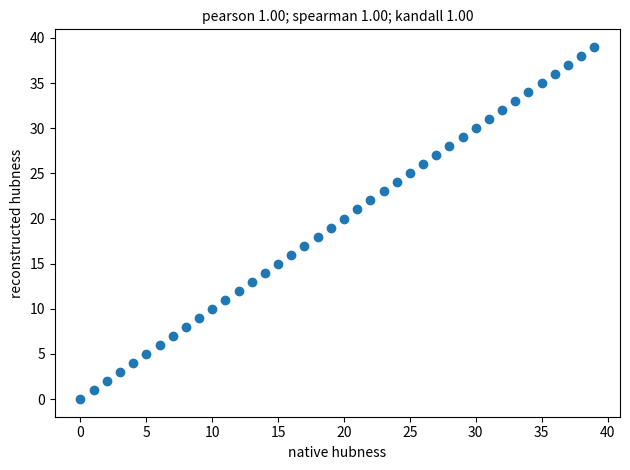

What is the range of Y values (max minus min)?

39